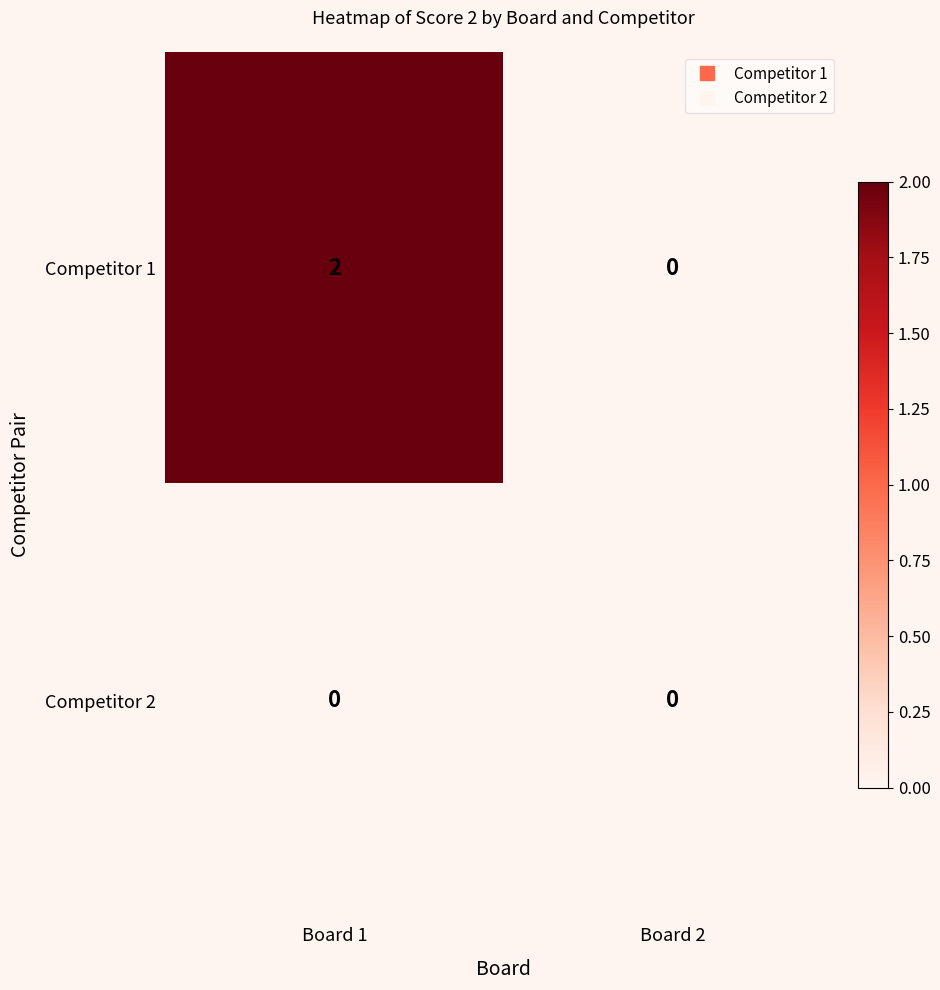

Reading left to right, extract all data points from this chart.

Competitor 1: Board 1=2	Board 2=0
Competitor 2: Board 1=0	Board 2=0